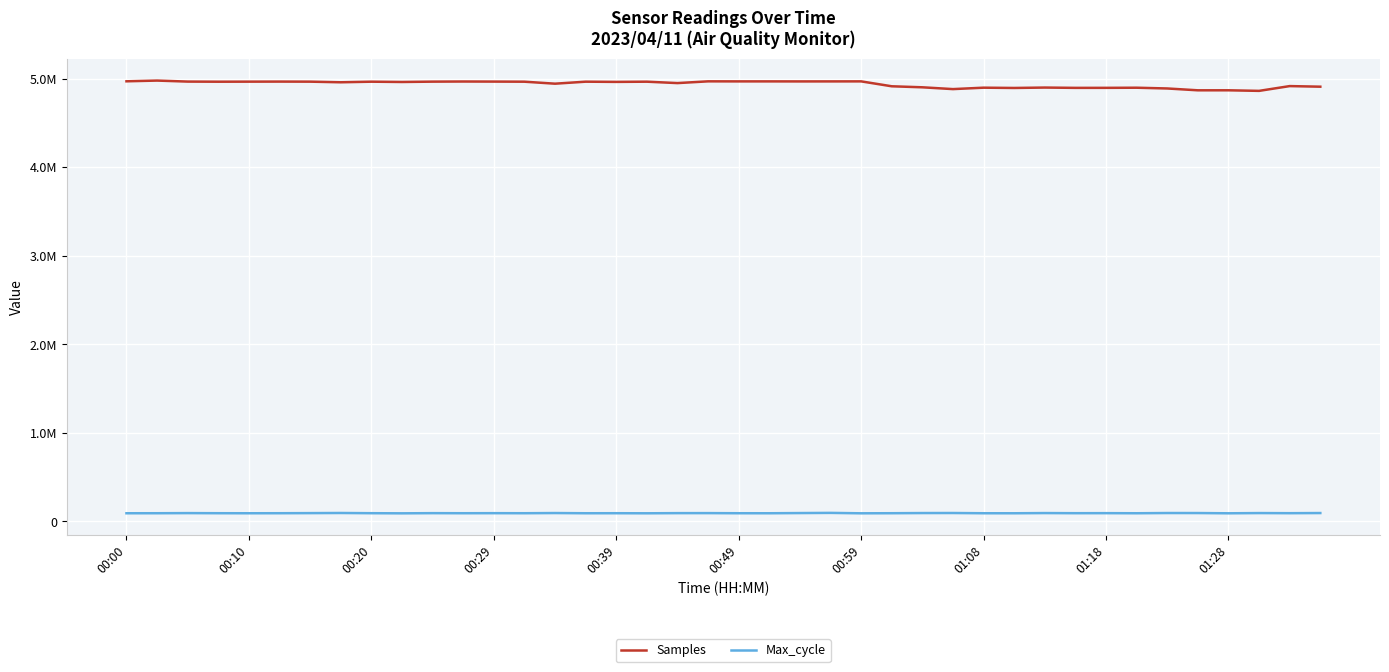

List the series in order of their overall mean, highest first.

Samples, Max_cycle